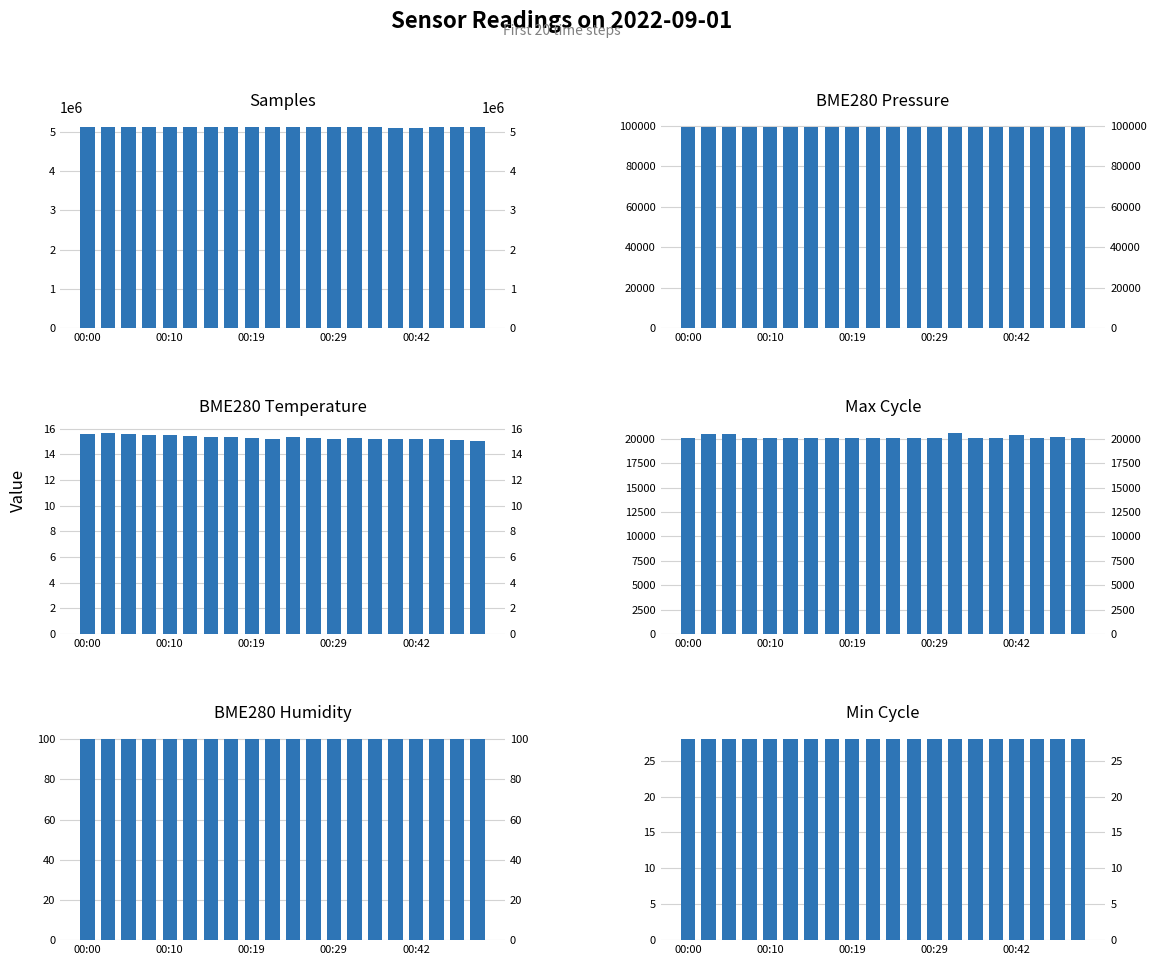

True or false: Min_cycle has a value of 28.0 at 00:00.

True